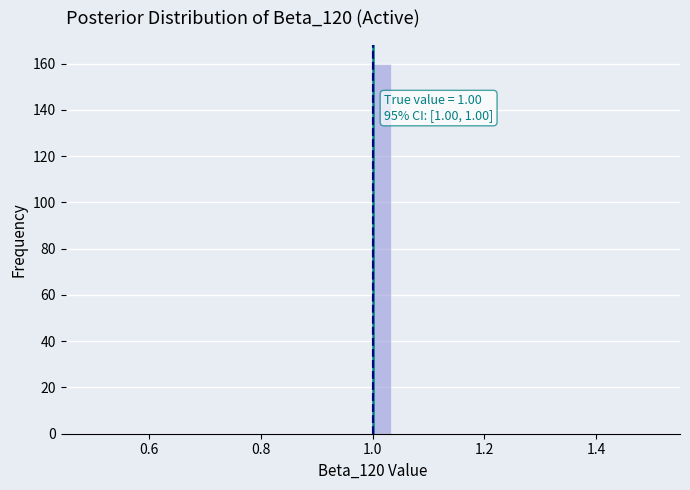

Around what value on the x-axis is the tallest bar? Give the approximate position of its centre, as read against the axis.

1.02